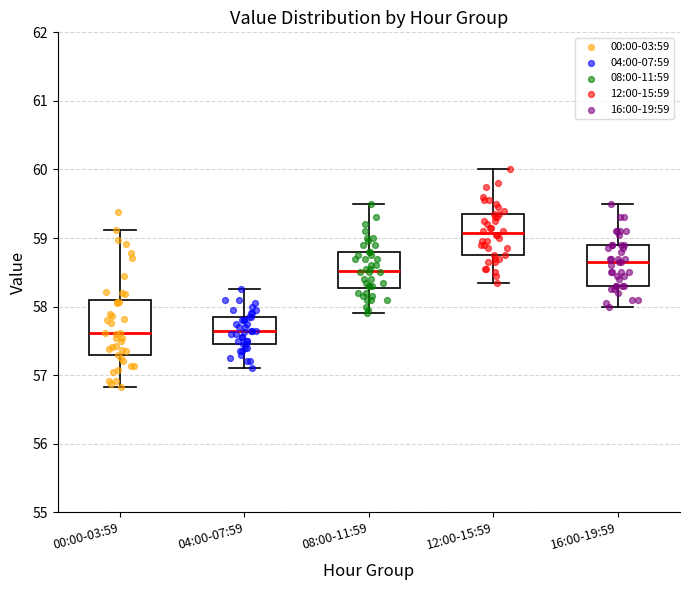

Reading left to right, read every box against the y-axis: the position of its median line, the range the box covers, and the ends of its whiskers. The values are not printed on the chart, so give them approximately, as read against the axis.

00:00-03:59: median 57.6, box 57.3 to 58.1, whiskers 56.8 to 59.1
04:00-07:59: median 57.7, box 57.5 to 57.9, whiskers 57.1 to 58.3
08:00-11:59: median 58.5, box 58.3 to 58.8, whiskers 57.9 to 59.5
12:00-15:59: median 59.1, box 58.8 to 59.4, whiskers 58.4 to 60.0
16:00-19:59: median 58.7, box 58.3 to 58.9, whiskers 58.0 to 59.5